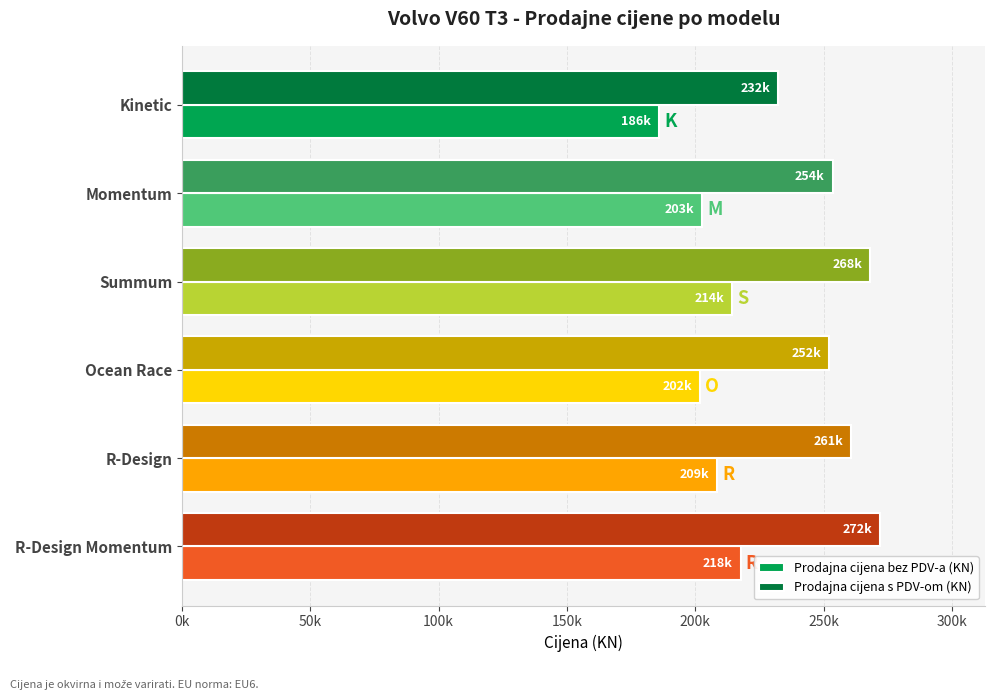

Rank the series by their maximum value, from lowest to highest.

Prodajna cijena bez PDV-a (KN), Prodajna cijena s PDV-om (KN)